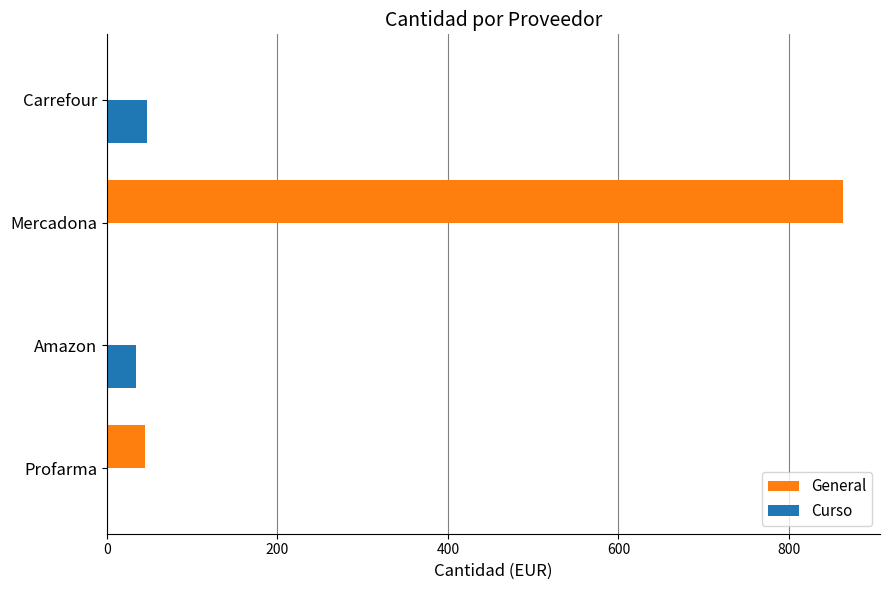

The General series shows 0.0 at Amazon. True or false?

True